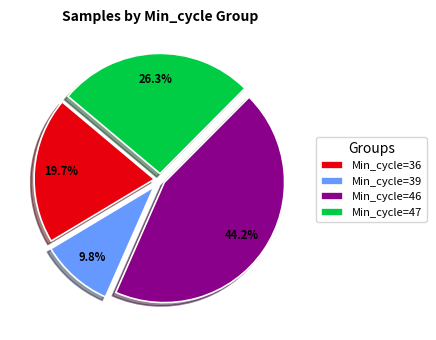

What is the largest slice in the pie chart?

Min_cycle=46